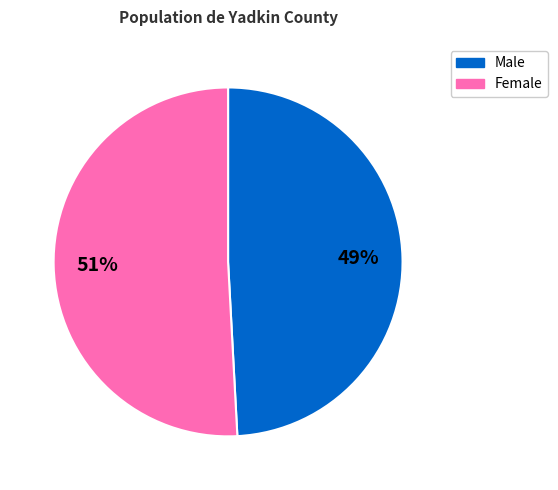

Which slice is the smallest?

Male